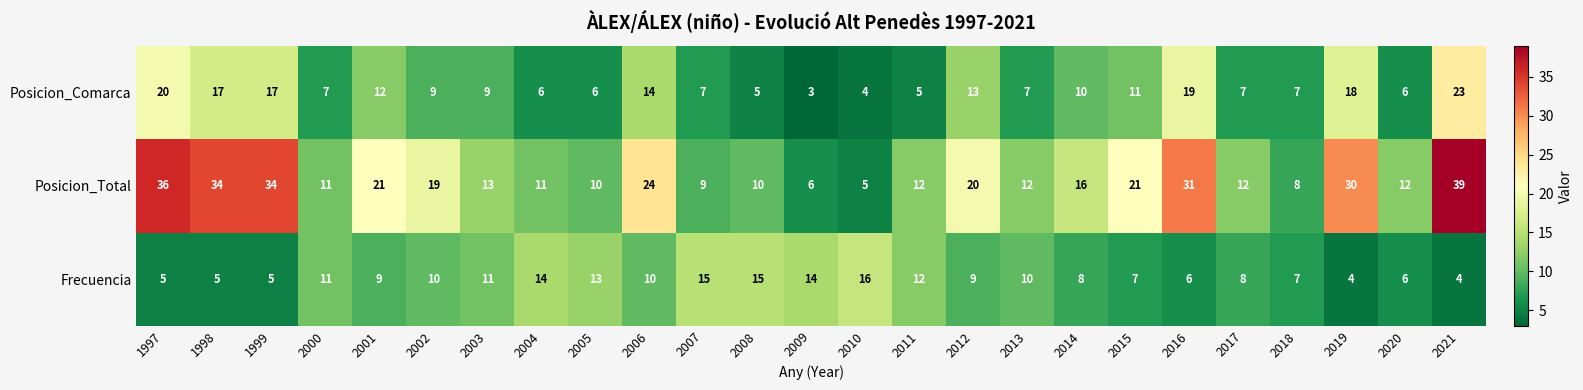

The value of Posicion_Comarca at 2015 is 11. True or false?

True